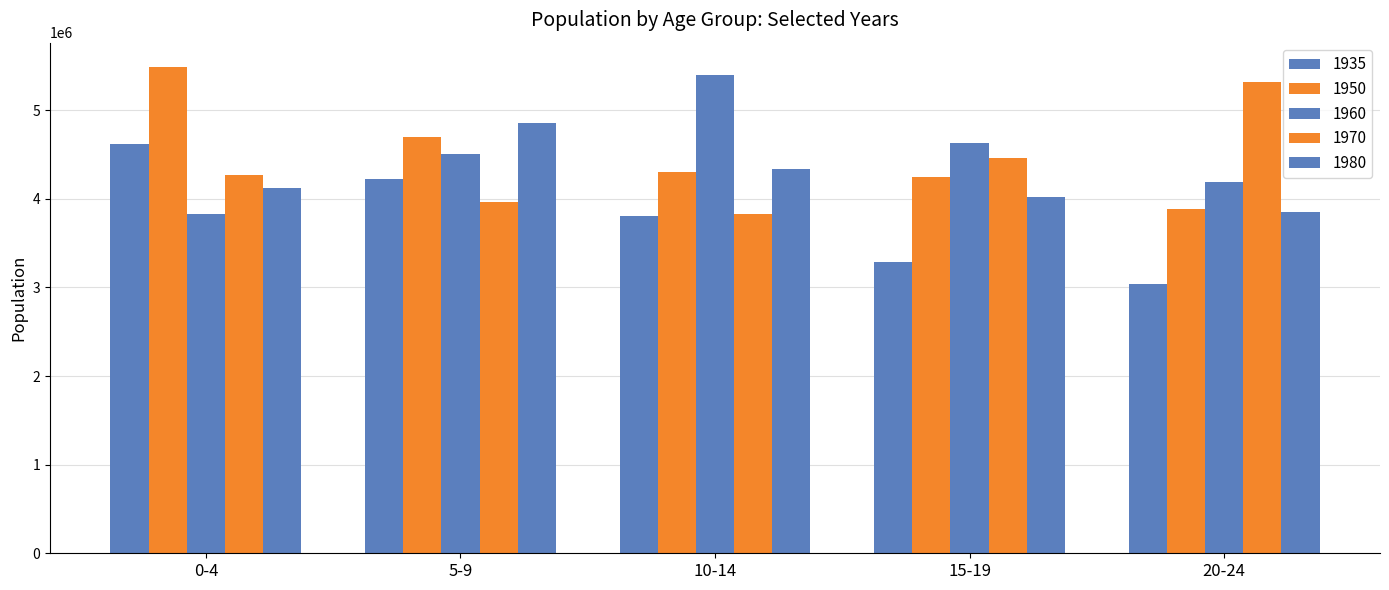

How many bars are there in total?

25